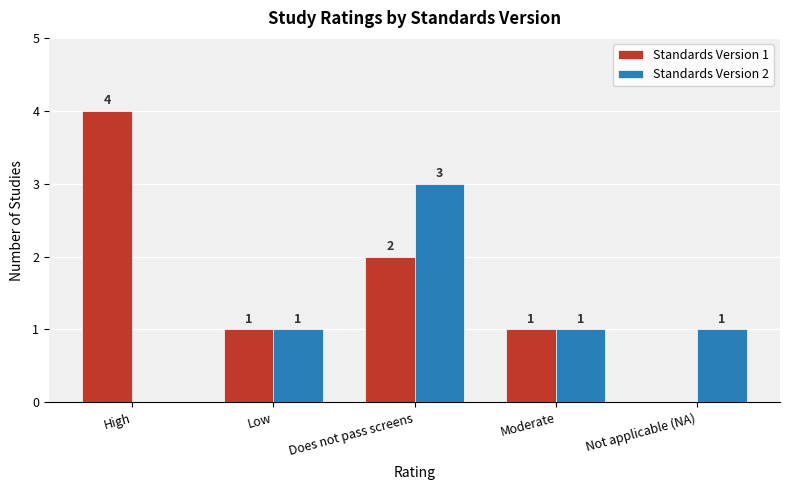

What is the maximum value for Standards Version 2?

3